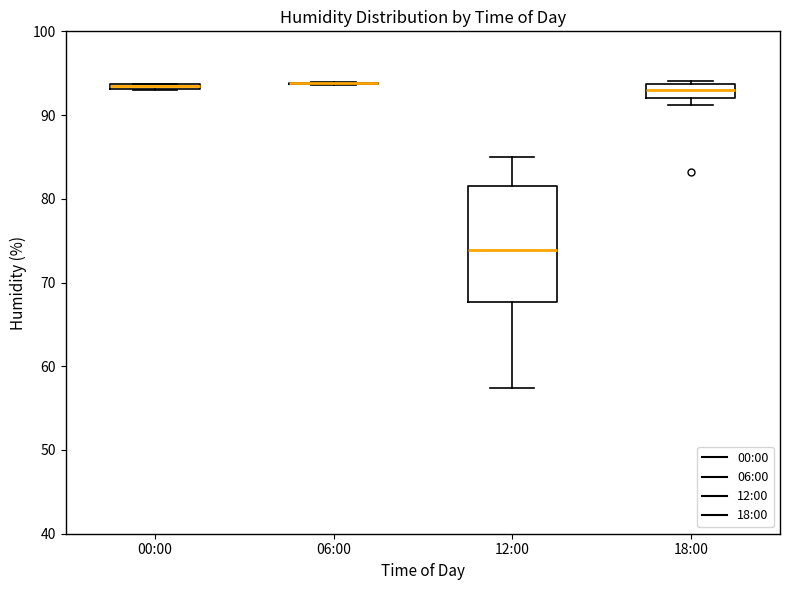

Where is the upper edge of the box for 12:00 on the y-axis? The values are not printed on the chart, so give them approximately, as read against the axis.

82